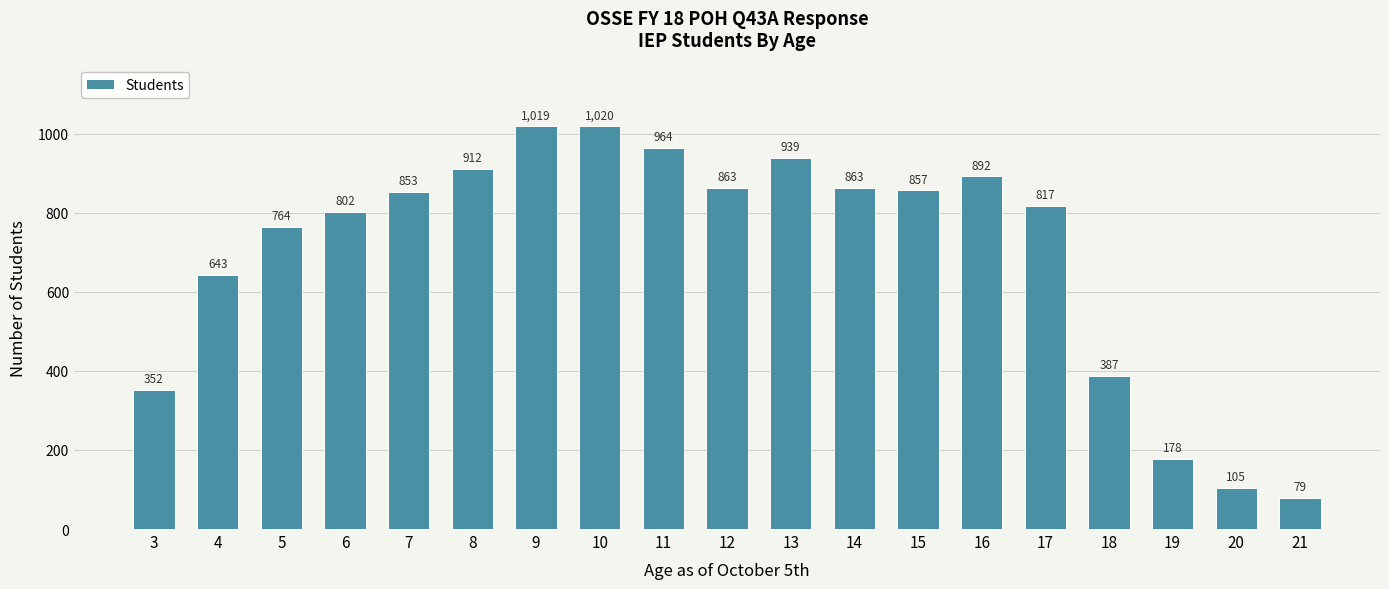

How many series are shown in this chart?

1